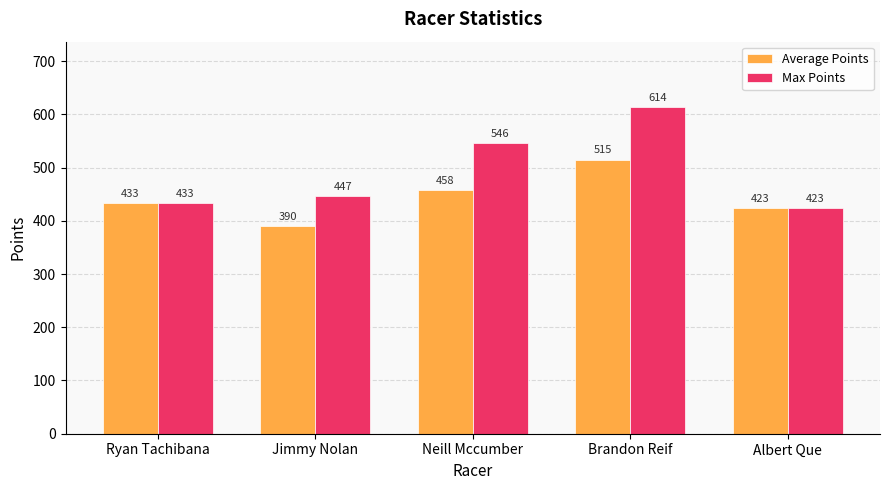

True or false: Average Points has a value of 725.8 at Neill Mccumber.

False